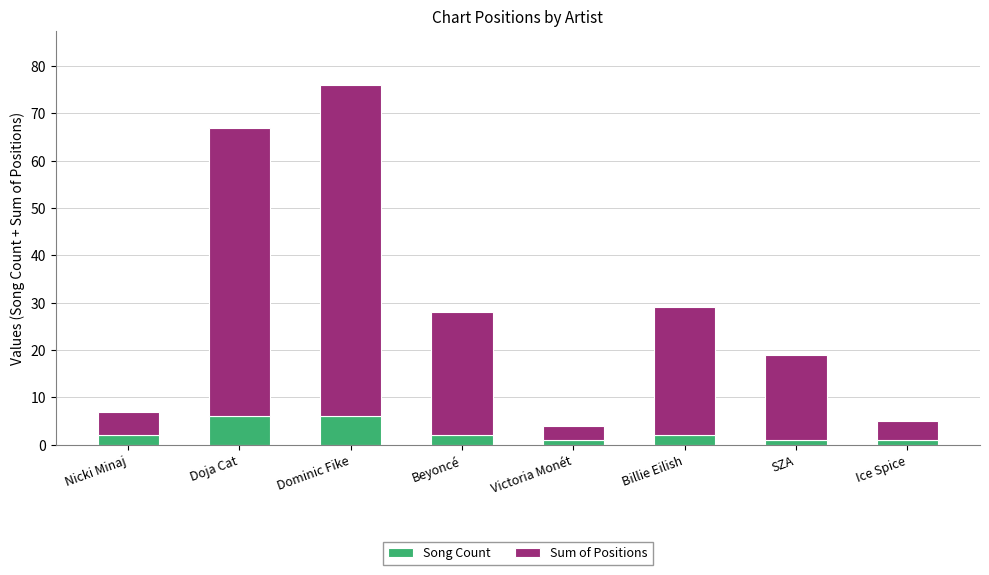

The Song Count series shows 2 at Nicki Minaj. True or false?

True